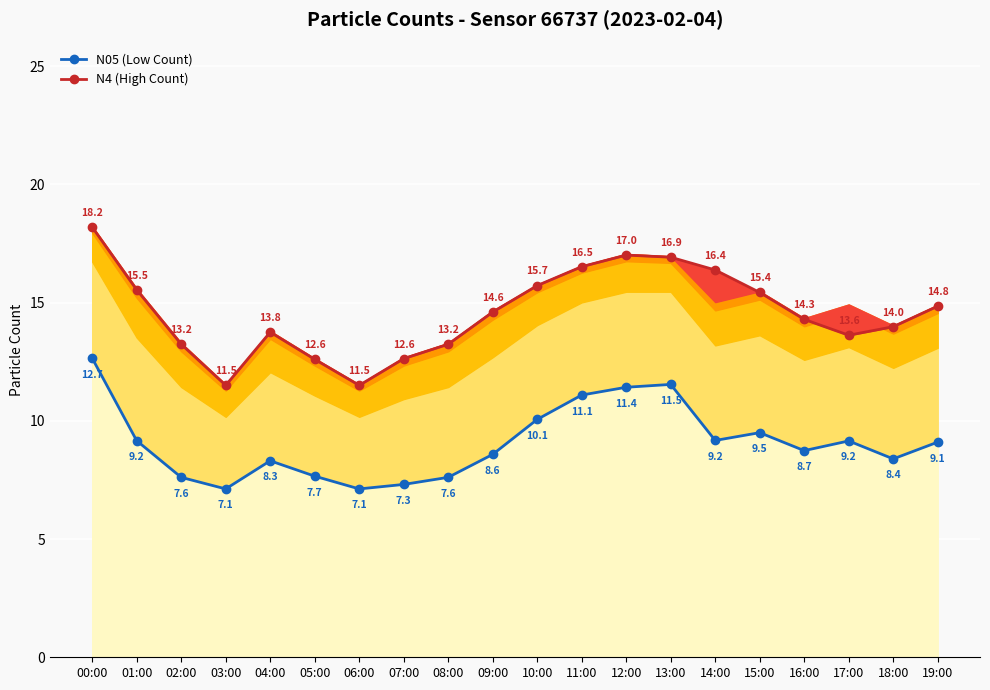

What is the label of the 19th point from the left?

18:00